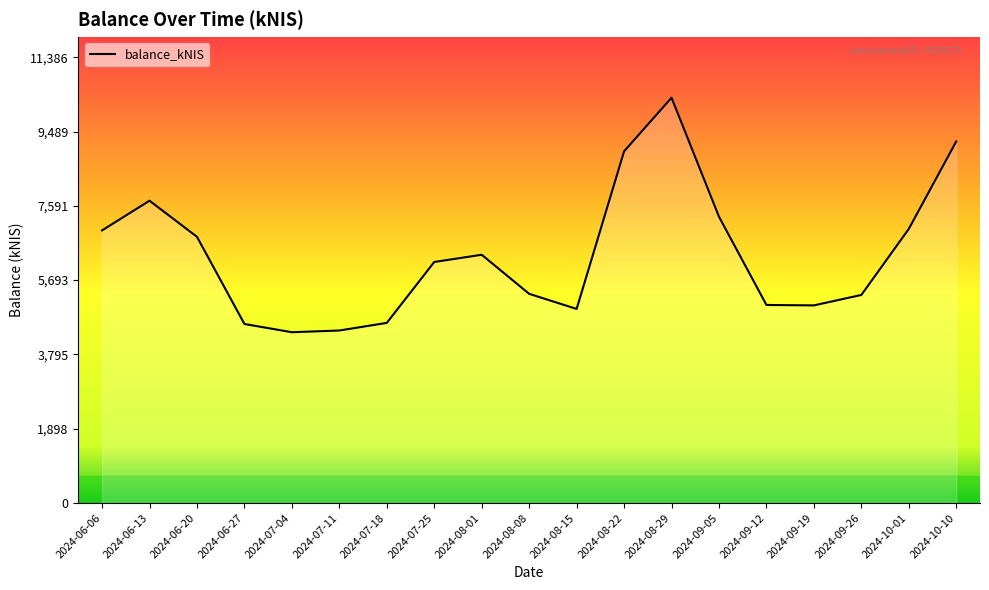

What is the minimum value shown in the chart?

4361.8